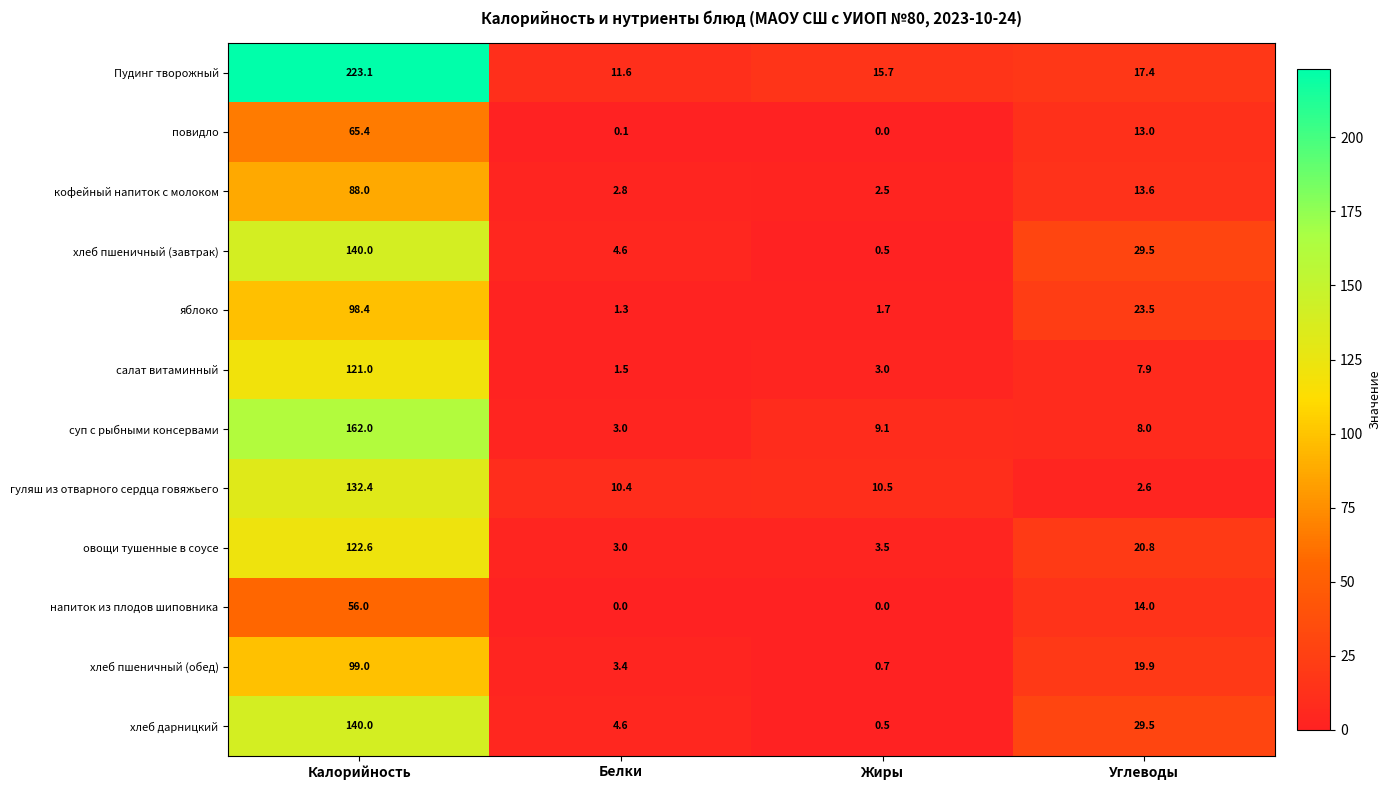

Is the value of суп с рыбными консервами at Белки greater than the value of гуляш из отварного сердца говяжьего at Жиры?

No